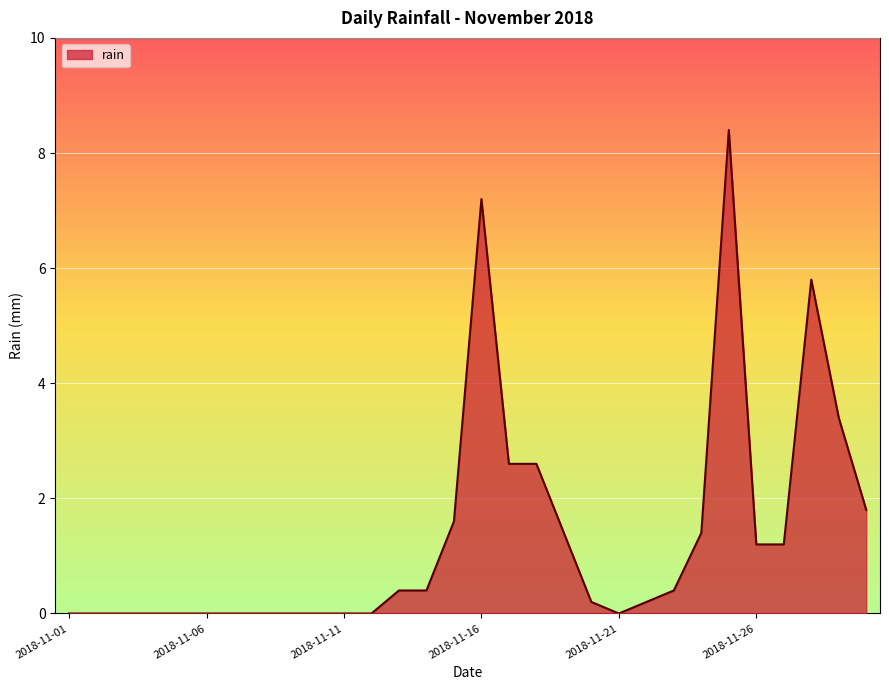

What is the difference between the maximum and second lowest values?

8.4